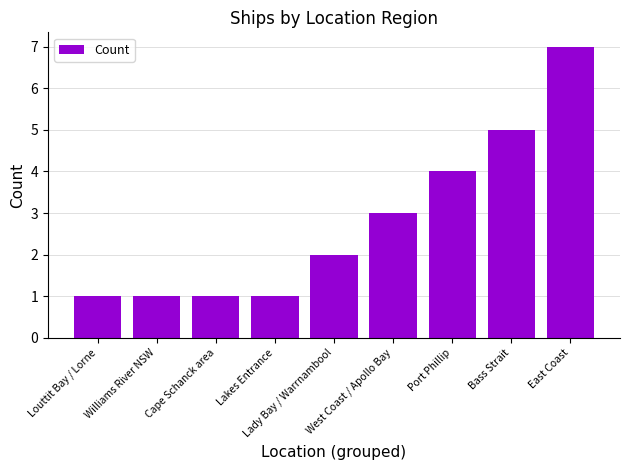

How many series are shown in this chart?

1